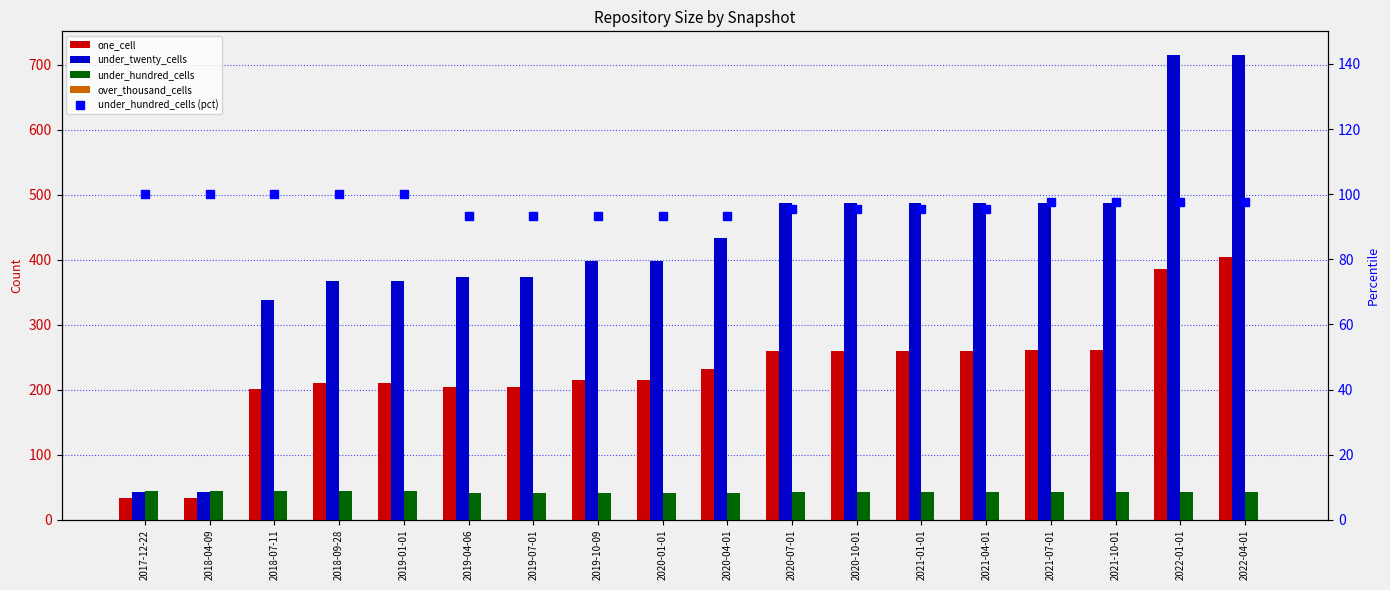

What value does the under_hundred_cells (pct) series have at 2020-01-01?

93.2